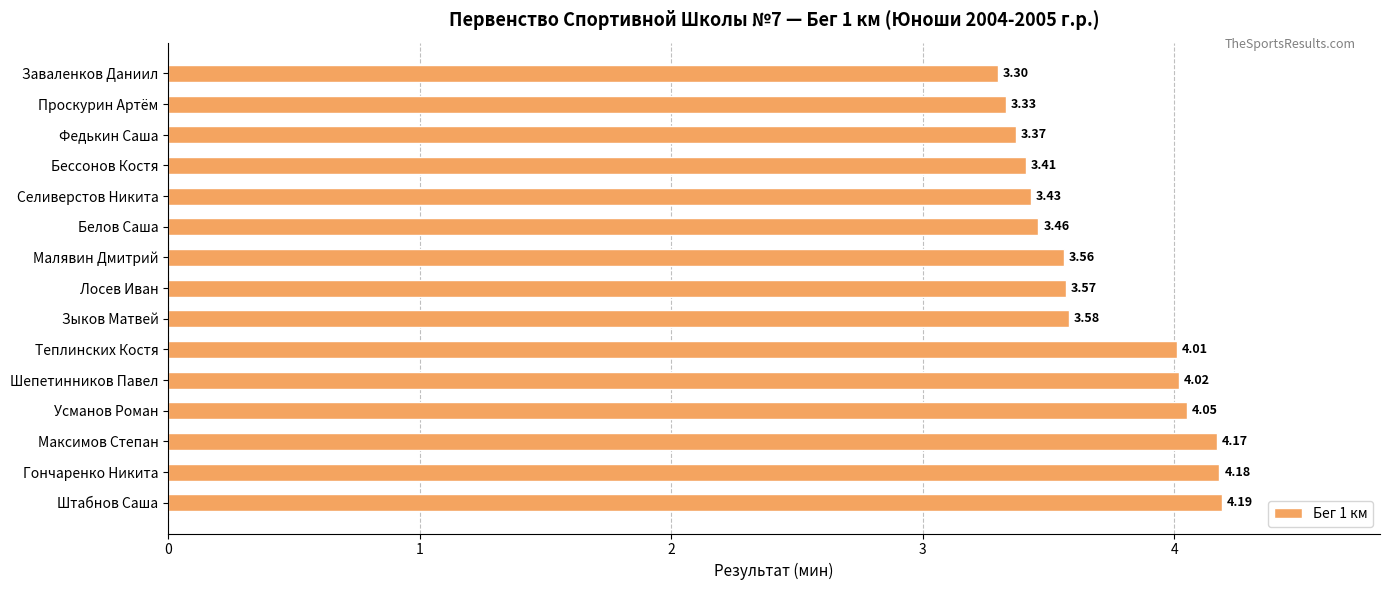

Count the number of categories in the chart.

15